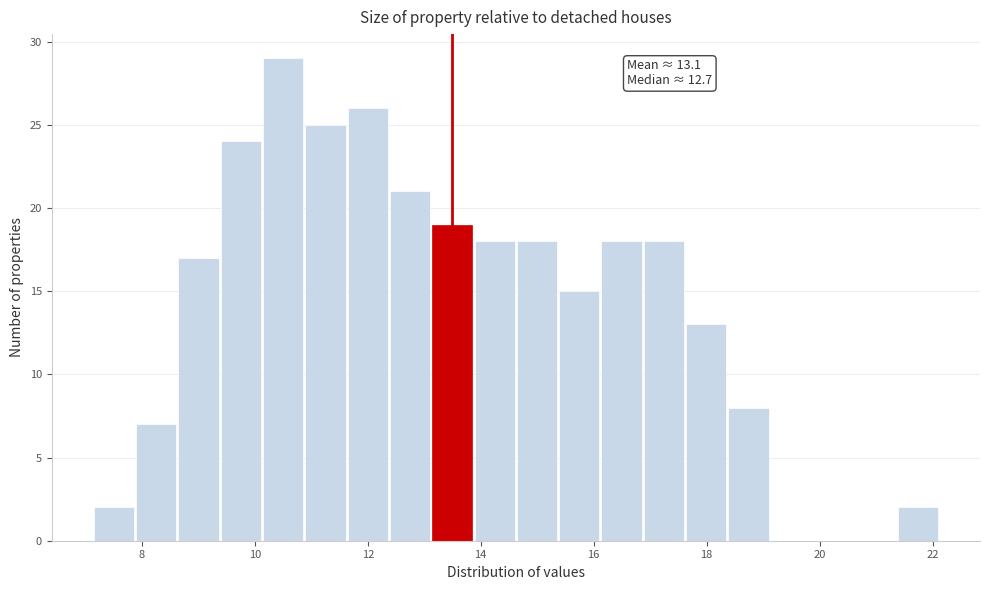

Read against the x-axis, roughly where is the centre of the tallest bar?

10.6